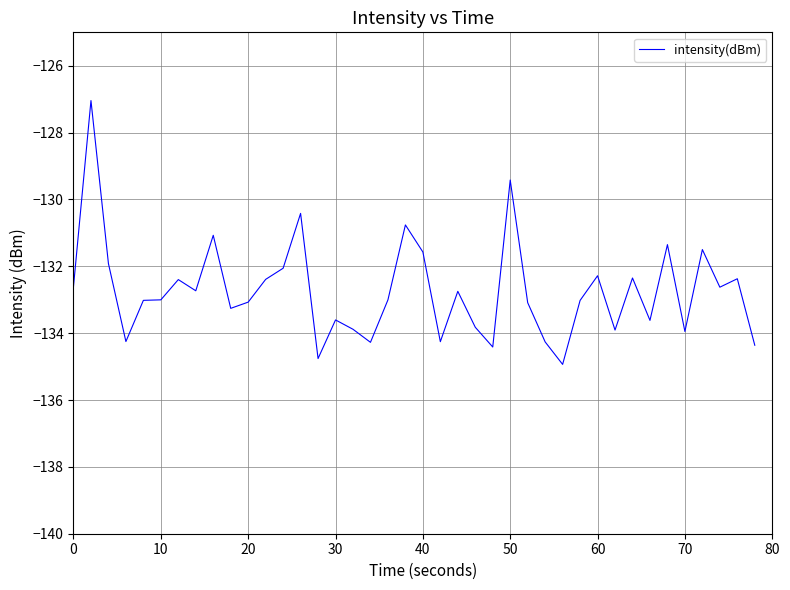

What is the difference between the maximum and minimum values?

7.9